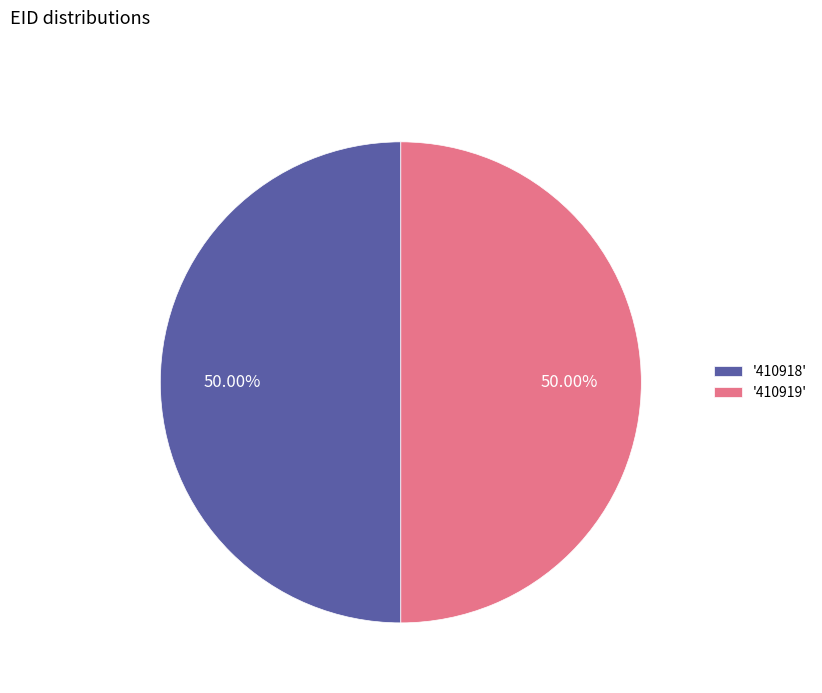

Do '410919' and '410918' together represent more than half of the pie?

Yes